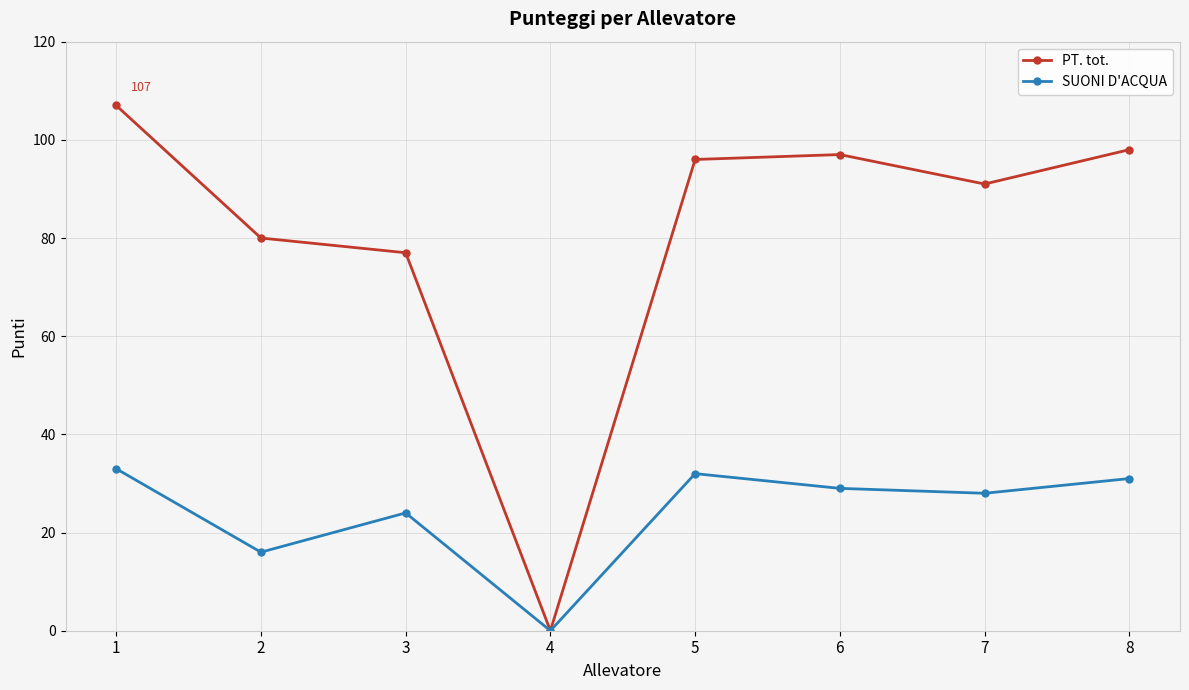

Which series has the widest spread of values?

PT. tot.